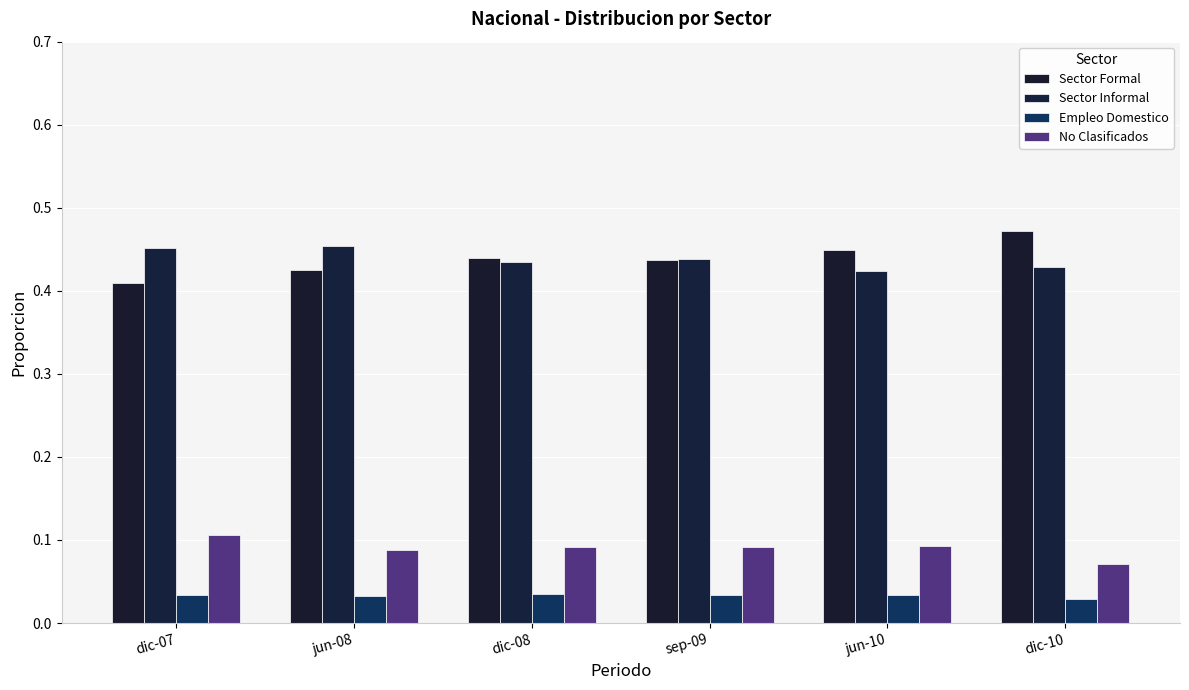

What is the label of the 4th bar from the left?

sep-09